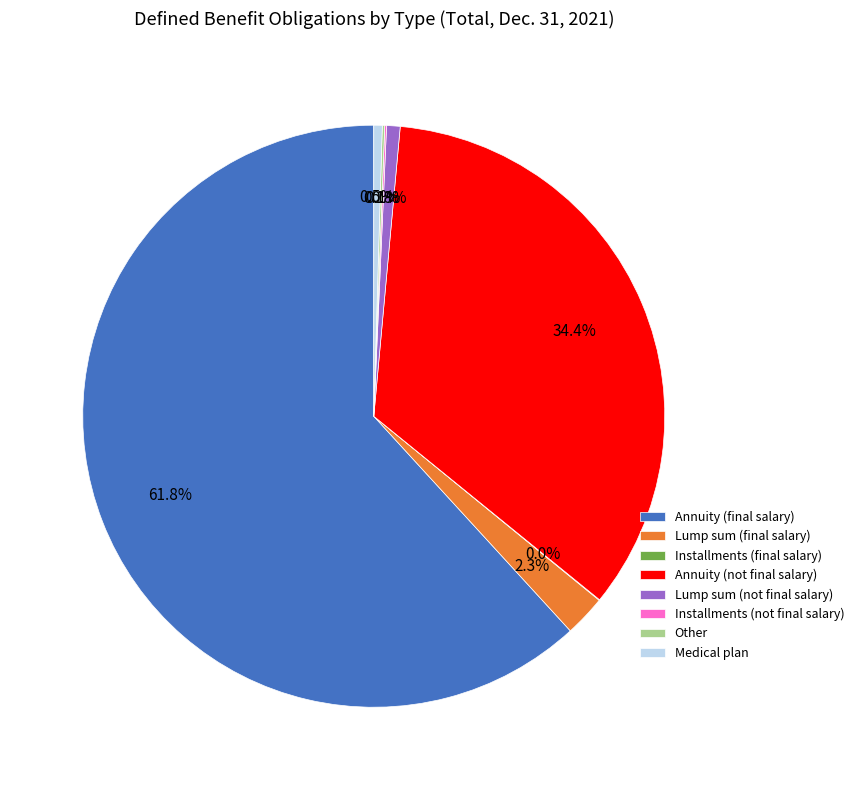

What is the largest slice in the pie chart?

Annuity (final salary)